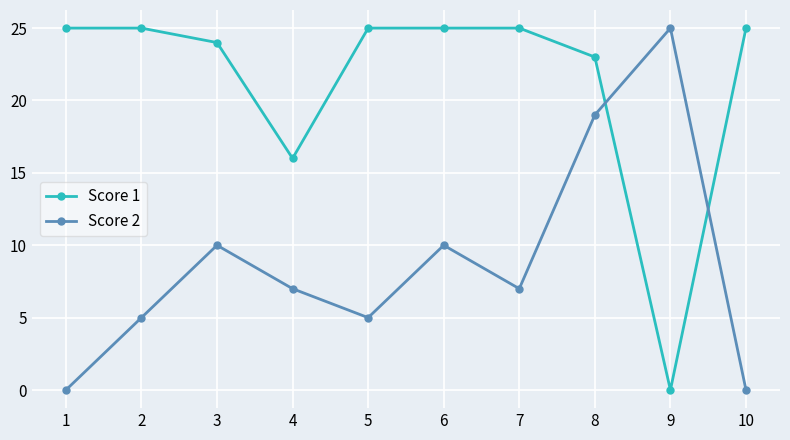

What is the difference between the highest and lowest values at 8?

4